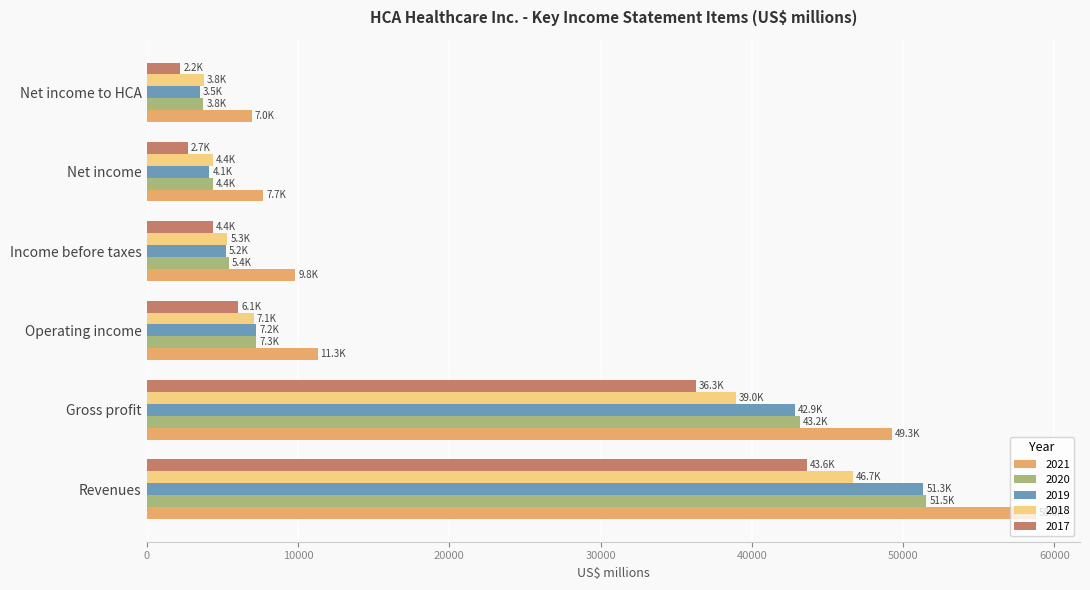

What is the smallest value displayed?

2216